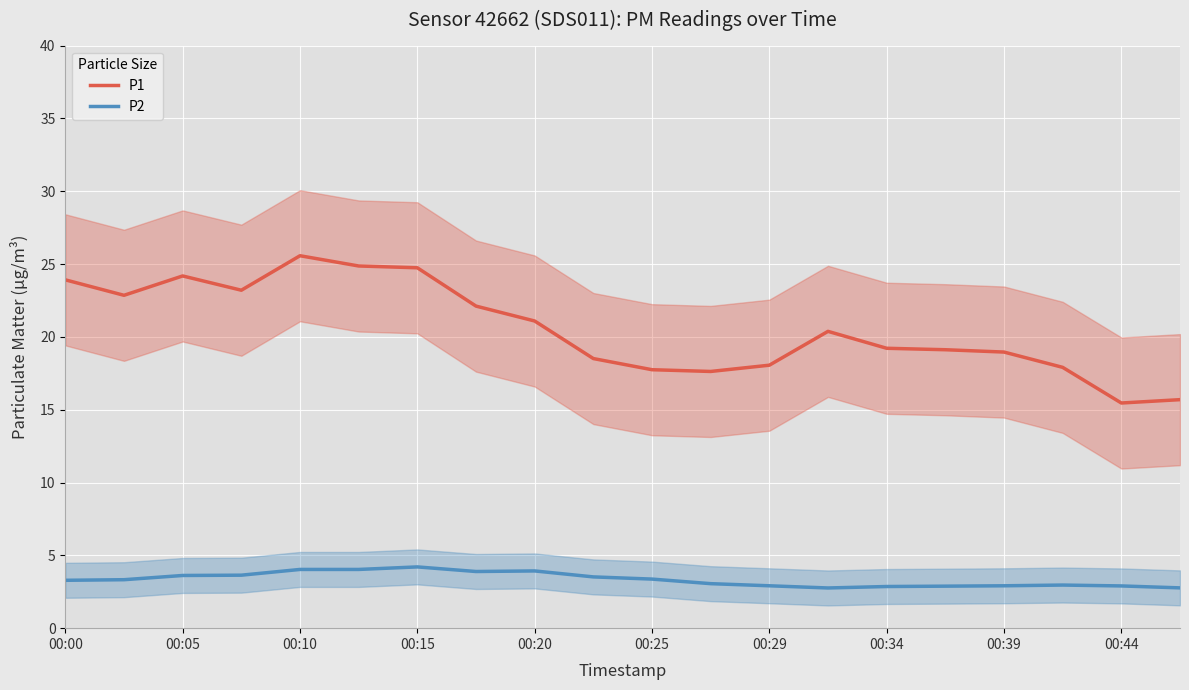

How many lines are shown in the chart?

2